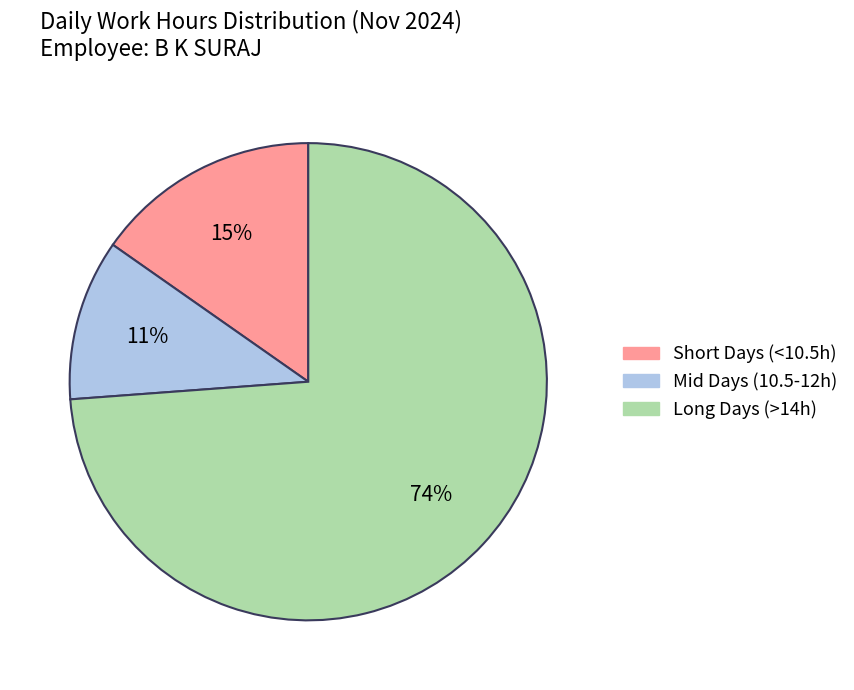

The Long Days (>14h) slice represents 74% of the pie. True or false?

True